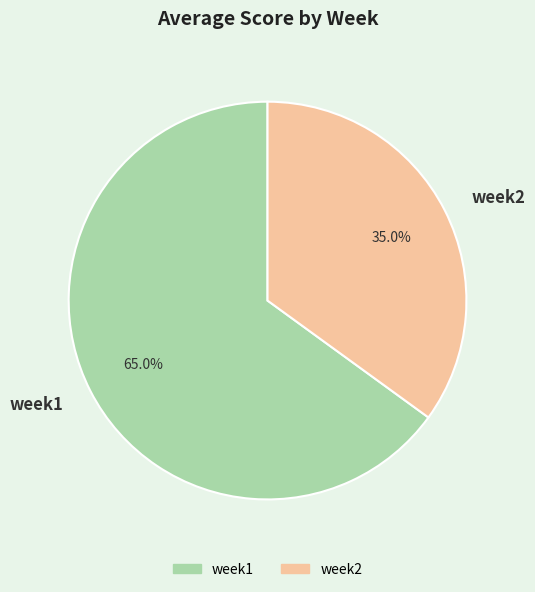

How much of the chart is everything except week2?

65.0%